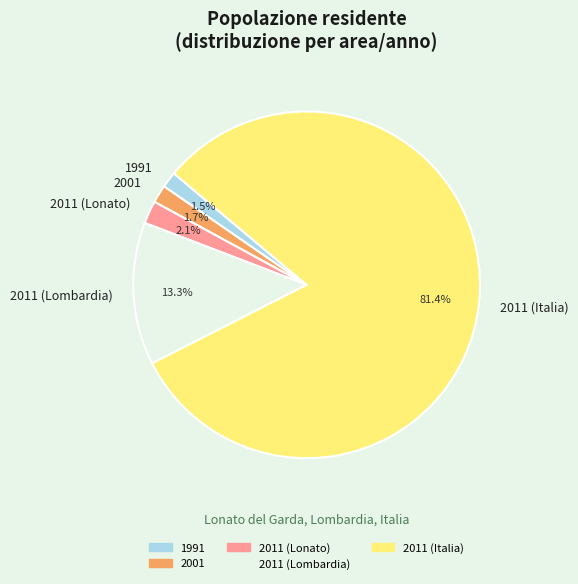

Does 2011 (Lonato) represent more than half of the total?

No